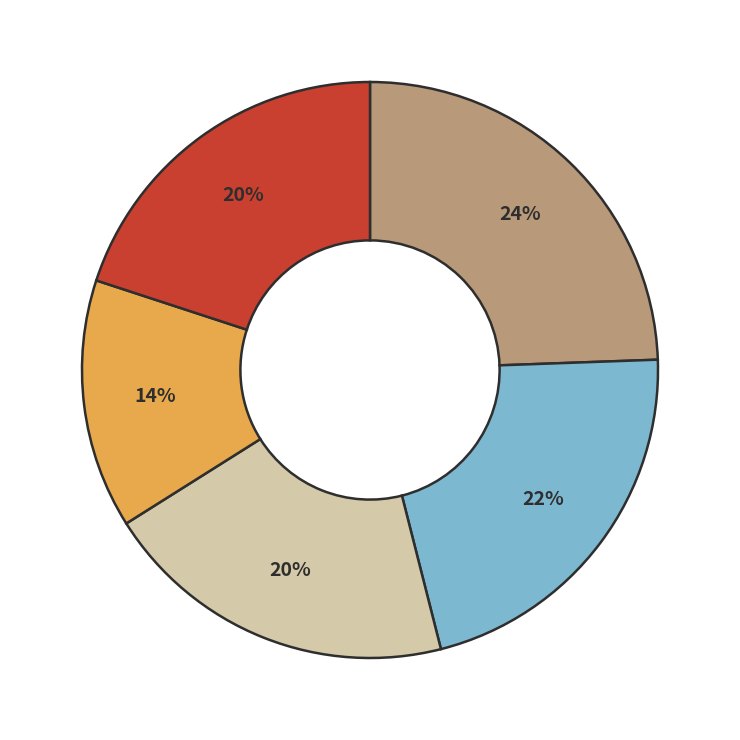

To the nearest percent, what is the difference between the largest and smallest slice percentages?

10%